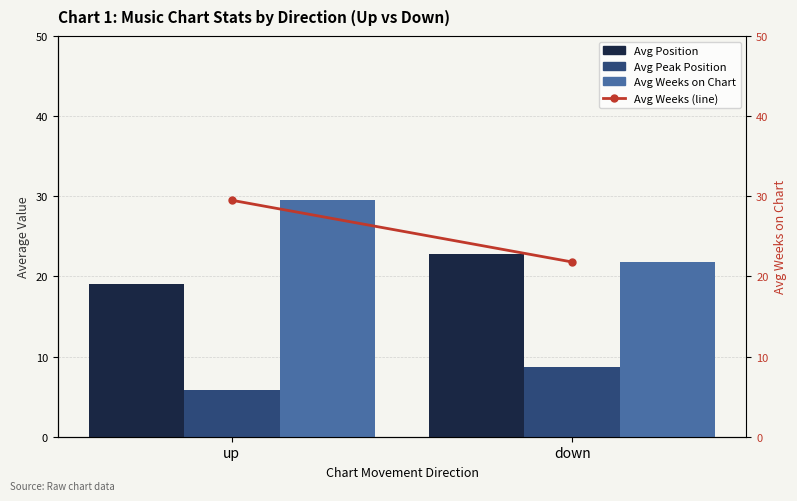

Where is Avg Weeks on Chart nearest to the value 25?

down